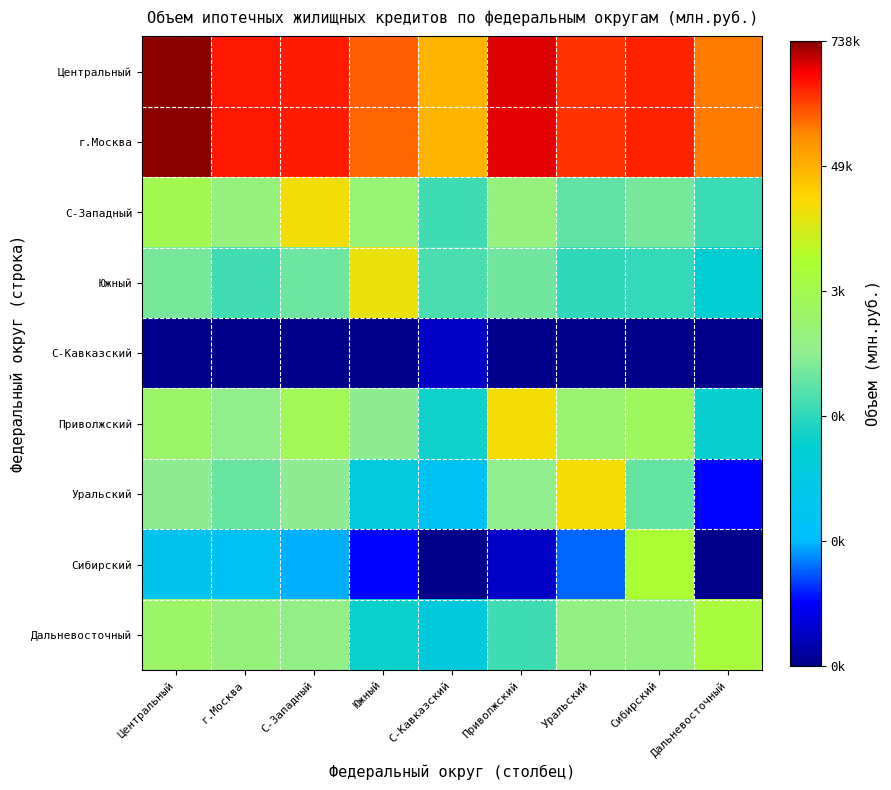

Reading left to right, what are all the values shown in this chart?

Центральный: Центральный=13.5	г.Москва=12.6	С-Западный=12.5	Южный=11.9	С-Кавказский=10.7	Приволжский=13.0	Уральский=12.3	Сибирский=12.5	Дальневосточный=11.6
г.Москва: Центральный=13.5	г.Москва=12.6	С-Западный=12.5	Южный=11.9	С-Кавказский=10.7	Приволжский=13.0	Уральский=12.3	Сибирский=12.5	Дальневосточный=11.6
С-Западный: Центральный=8.1	г.Москва=7.1	С-Западный=9.9	Южный=7.3	С-Кавказский=5.6	Приволжский=7.1	Уральский=6.1	Сибирский=6.4	Дальневосточный=5.6
Южный: Центральный=6.4	г.Москва=5.7	С-Западный=6.2	Южный=9.8	С-Кавказский=5.8	Приволжский=6.3	Уральский=5.4	Сибирский=5.5	Дальневосточный=4.7
С-Кавказский: Центральный=0.0	г.Москва=0.0	С-Западный=0.0	Южный=0.0	С-Кавказский=0.7	Приволжский=0.0	Уральский=0.0	Сибирский=0.0	Дальневосточный=0.0
Приволжский: Центральный=7.6	г.Москва=6.8	С-Западный=7.9	Южный=6.7	С-Кавказский=4.9	Приволжский=9.9	Уральский=7.4	Сибирский=7.9	Дальневосточный=4.8
Уральский: Центральный=6.7	г.Москва=6.2	С-Западный=6.7	Южный=4.2	С-Кавказский=3.3	Приволжский=6.8	Уральский=9.9	Сибирский=6.1	Дальневосточный=1.4
Сибирский: Центральный=3.4	г.Москва=3.3	С-Западный=2.6	Южный=1.4	С-Кавказский=0.0	Приволжский=0.7	Уральский=2.1	Сибирский=8.7	Дальневосточный=0.0
Дальневосточный: Центральный=7.6	г.Москва=7.2	С-Западный=6.9	Южный=4.9	С-Кавказский=4.1	Приволжский=5.6	Уральский=7.1	Сибирский=7.1	Дальневосточный=8.4